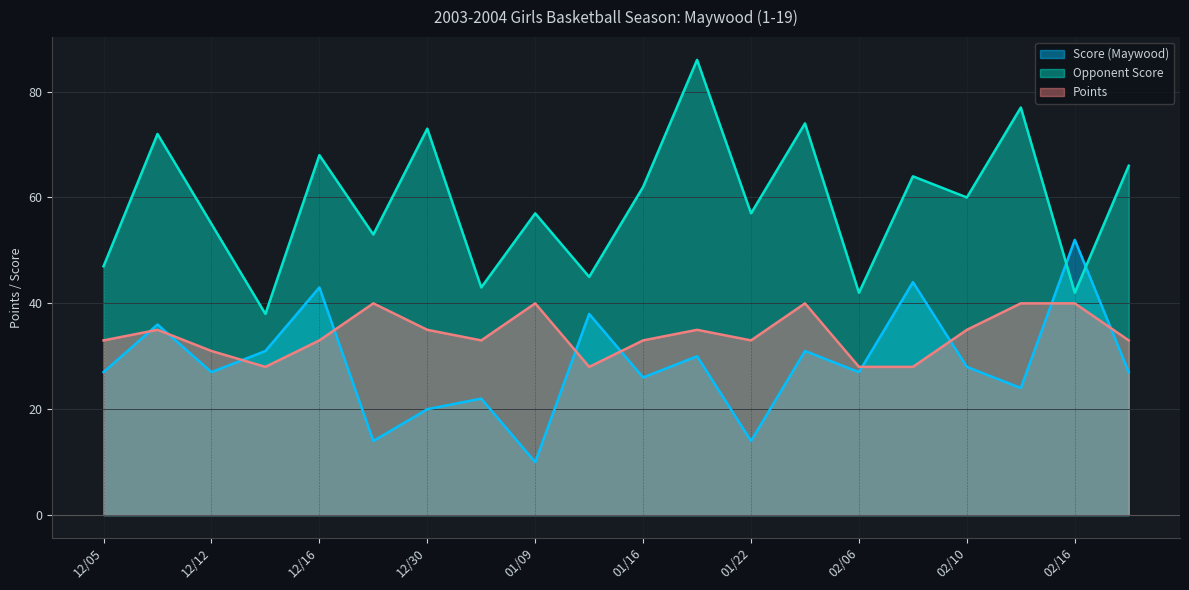

Which label corresponds to the largest value in the chart?

01/20